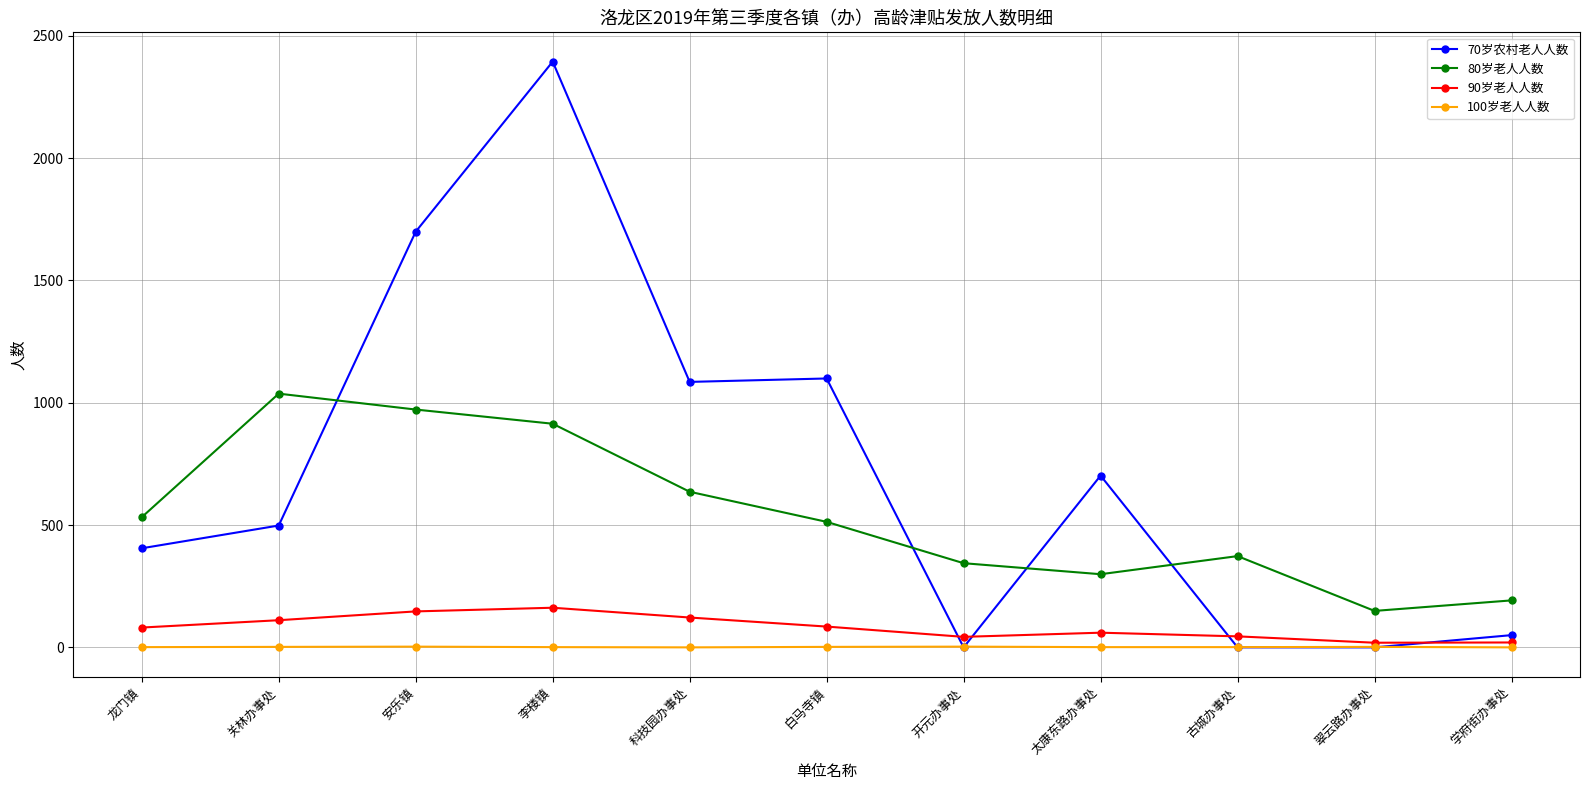

List the series in order of their peak value, lowest first.

100岁老人人数, 90岁老人人数, 80岁老人人数, 70岁农村老人人数